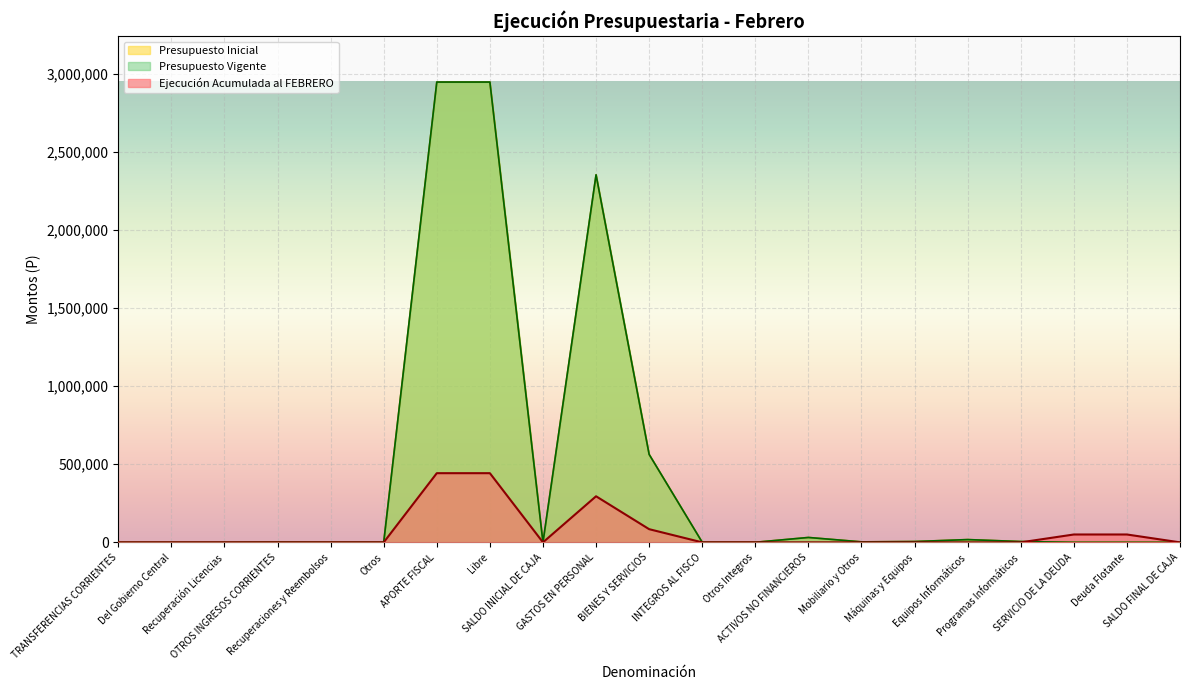

Is the value of Ejecución Acumulada al FEBRERO at SALDO INICIAL DE CAJA greater than the value of Presupuesto Inicial at Equipos Informáticos?

No